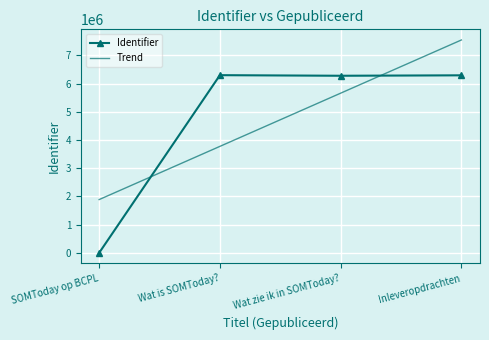

Is the value of Identifier at Wat is SOMToday? greater than the value of Trend at Wat is SOMToday??

Yes